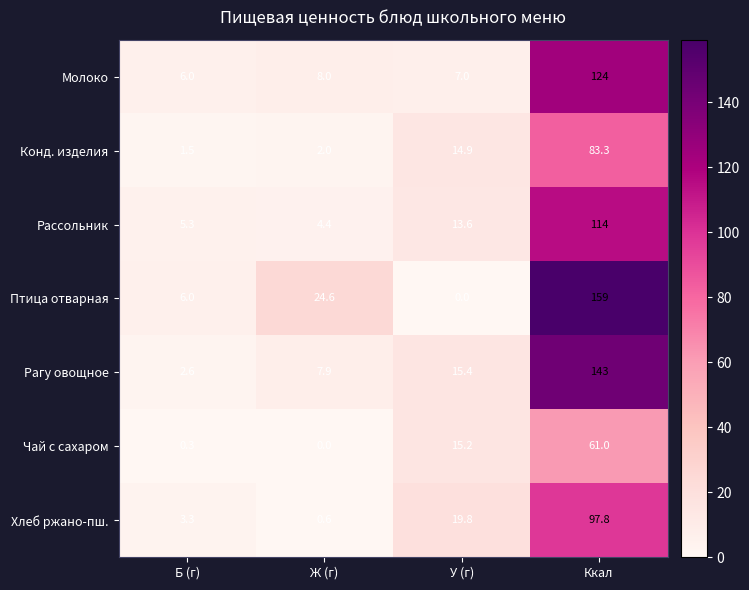

Read the Рагу овощное value at У (г).

15.4